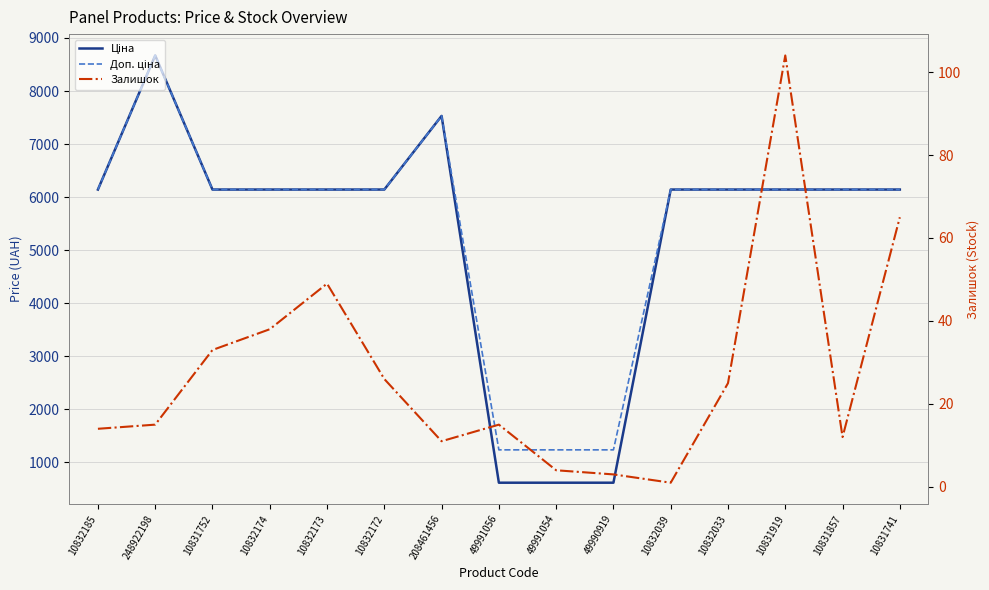

What is the value of the Доп. ціна point at the 7th from the left?

7530.7